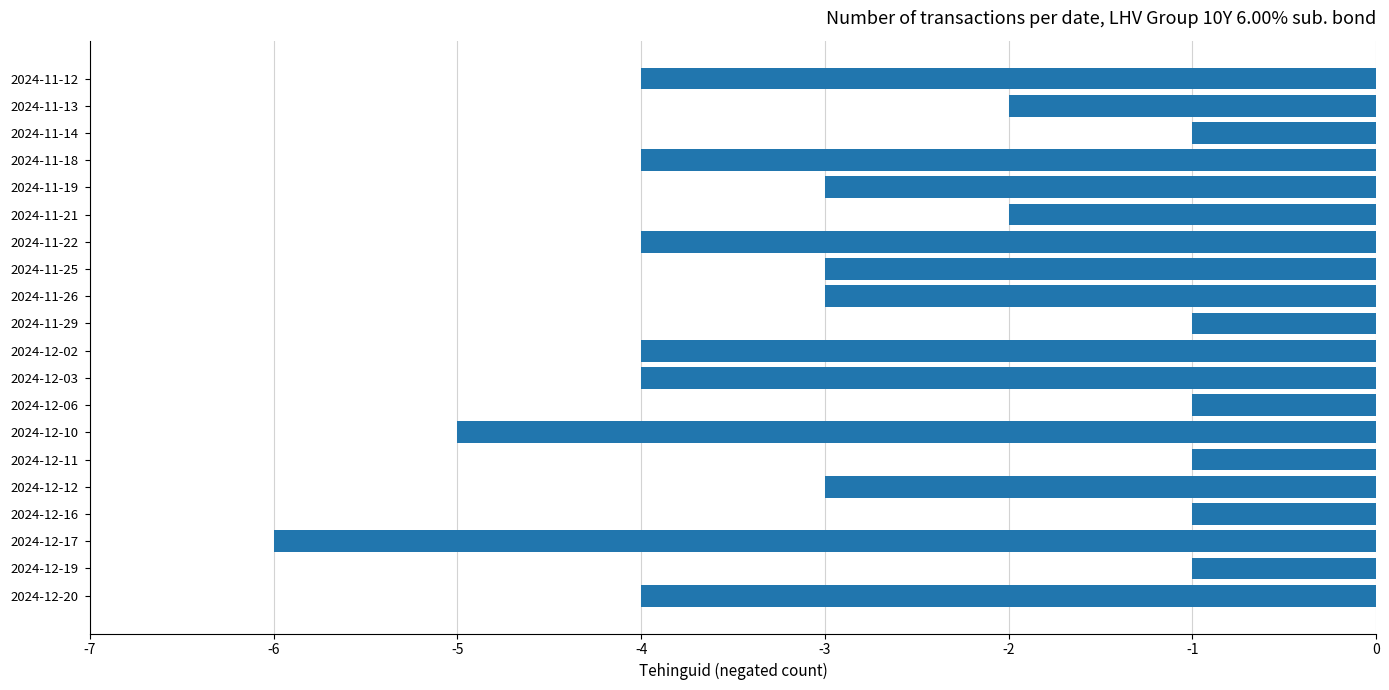

Between 2024-11-25 and 2024-11-12, which is larger?

2024-11-25